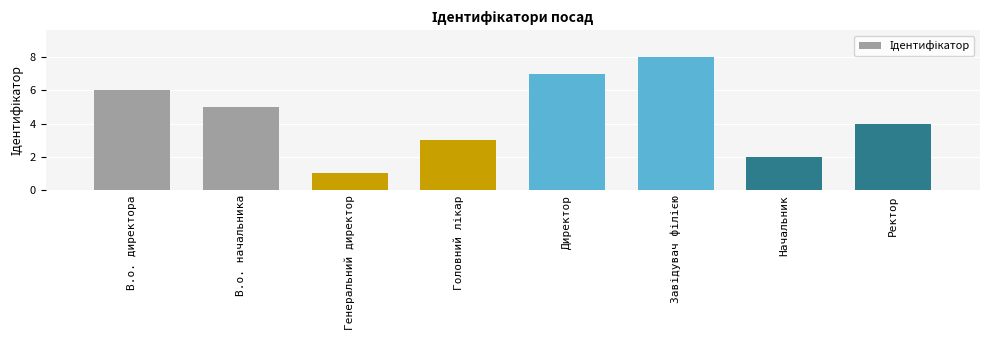

The chart shows a value of 1 at Ректор. True or false?

False